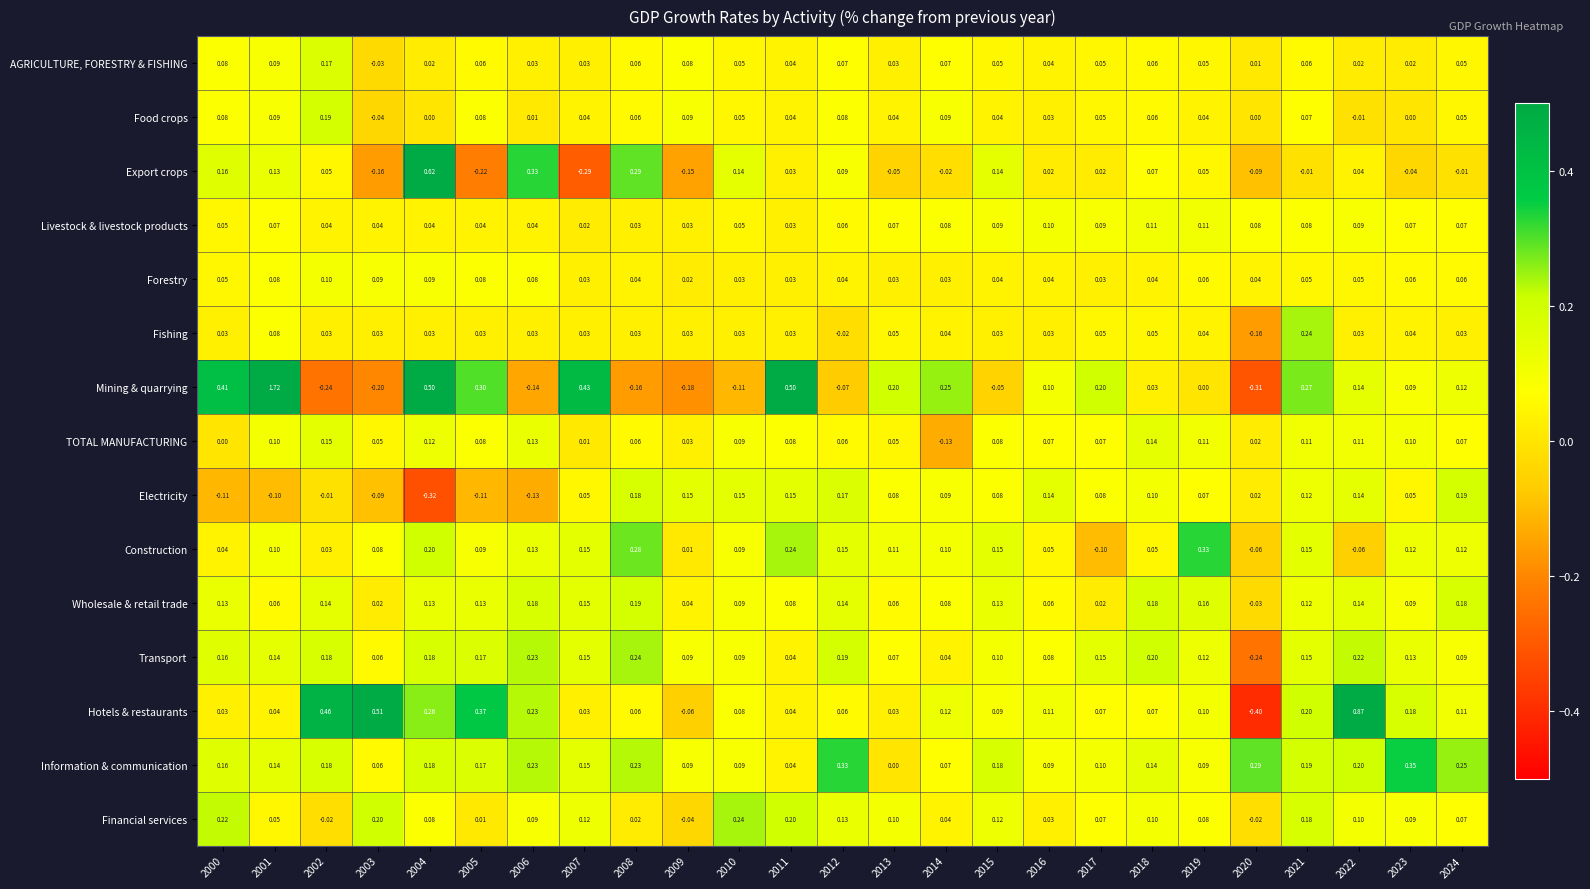

Which series has the largest total across all categories?

Information & communication